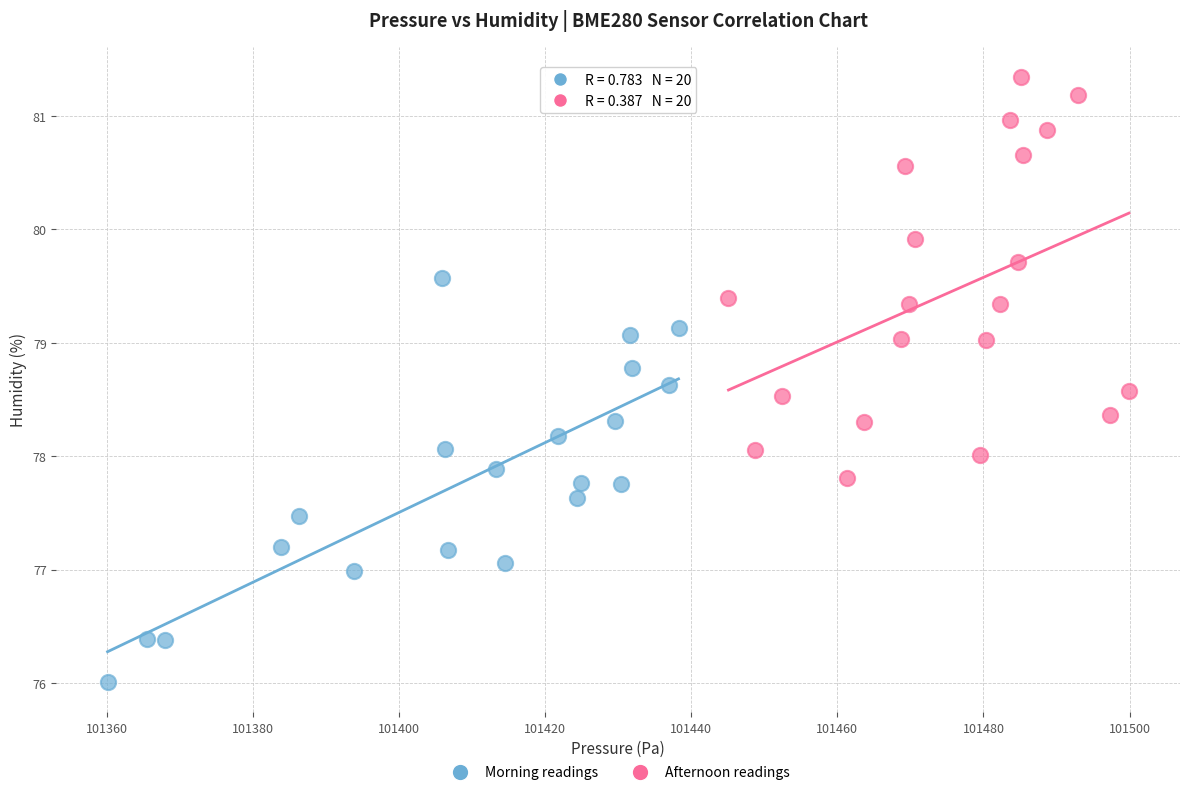

Which series reaches the maximum Y coordinate?

Afternoon readings